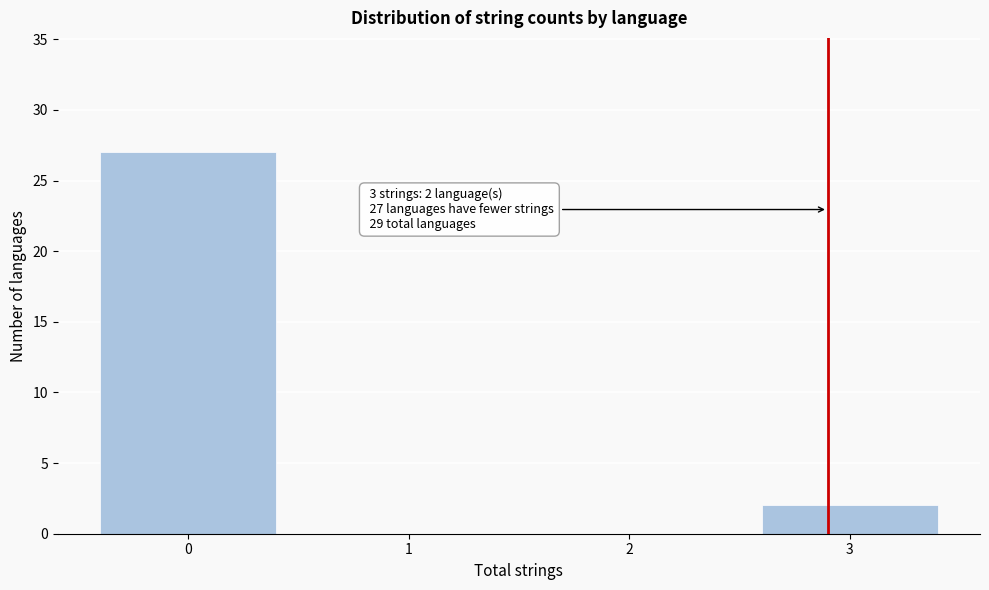

Reading left to right, list all the values displayed in this chart.

0=27	1=0	2=0	3=2